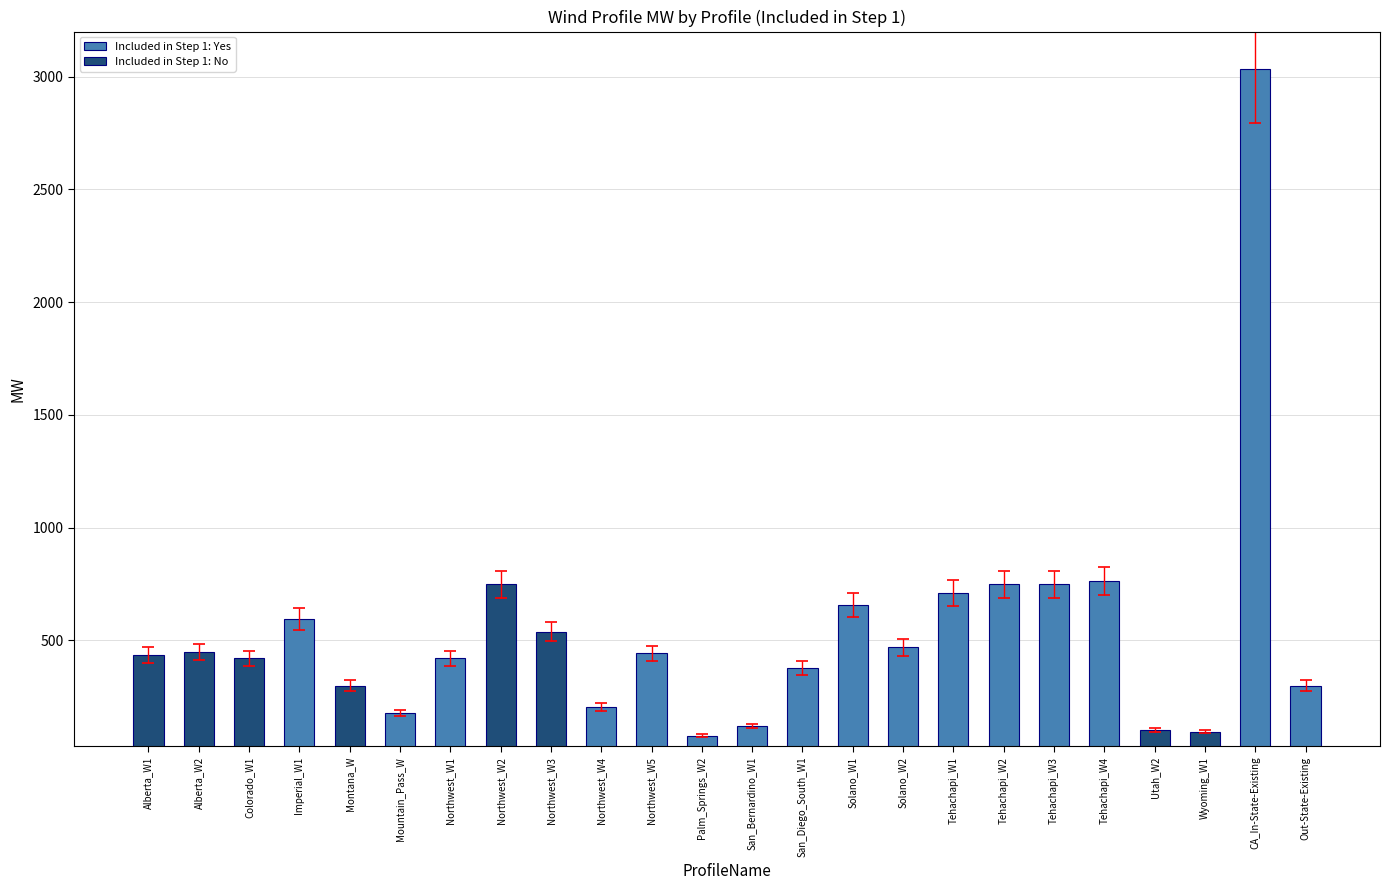

Rank the series by their average value, from highest to lowest.

Included in Step 1: Yes, Included in Step 1: No